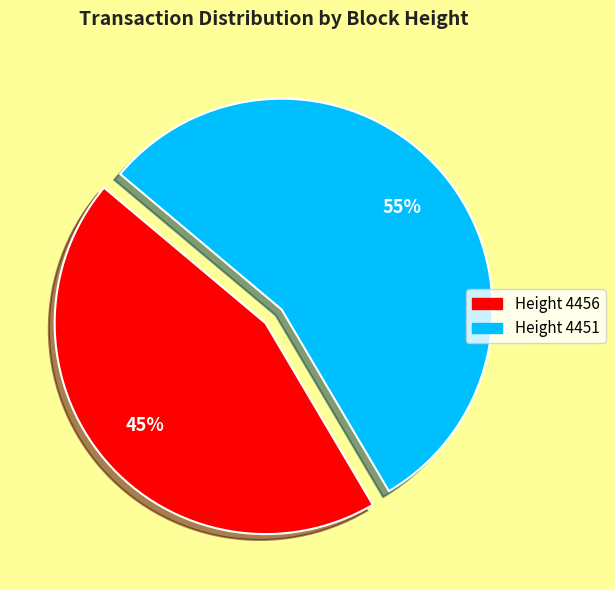

Is there any slice that represents more than half of the pie?

Yes